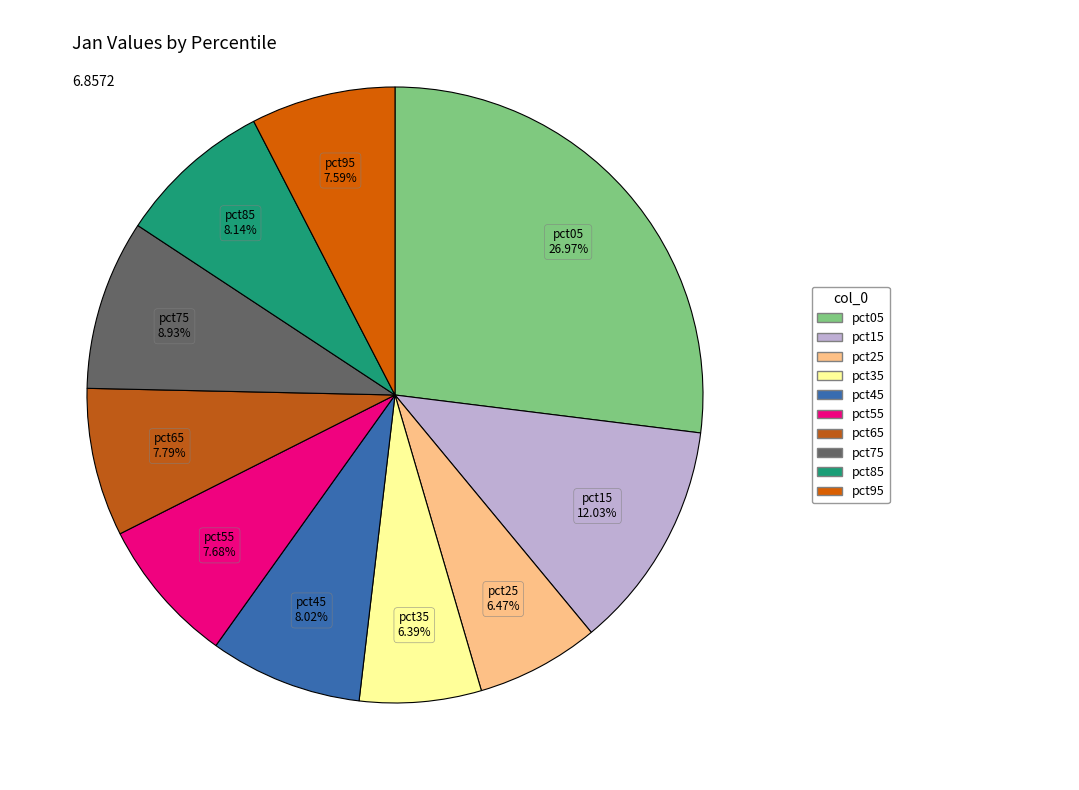

Does any single category account for the majority?

No